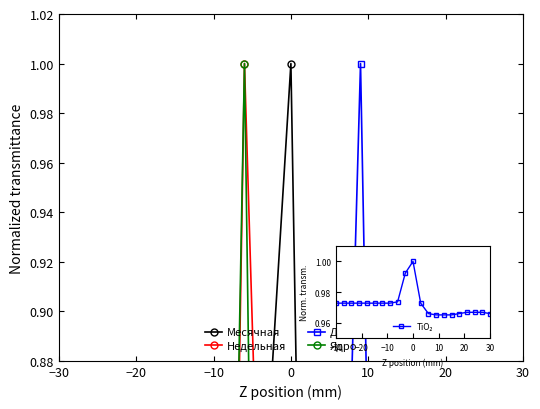

List the series in order of their peak value, lowest first.

Месячная, Недельная, Дневная, Ядро, TiO₂